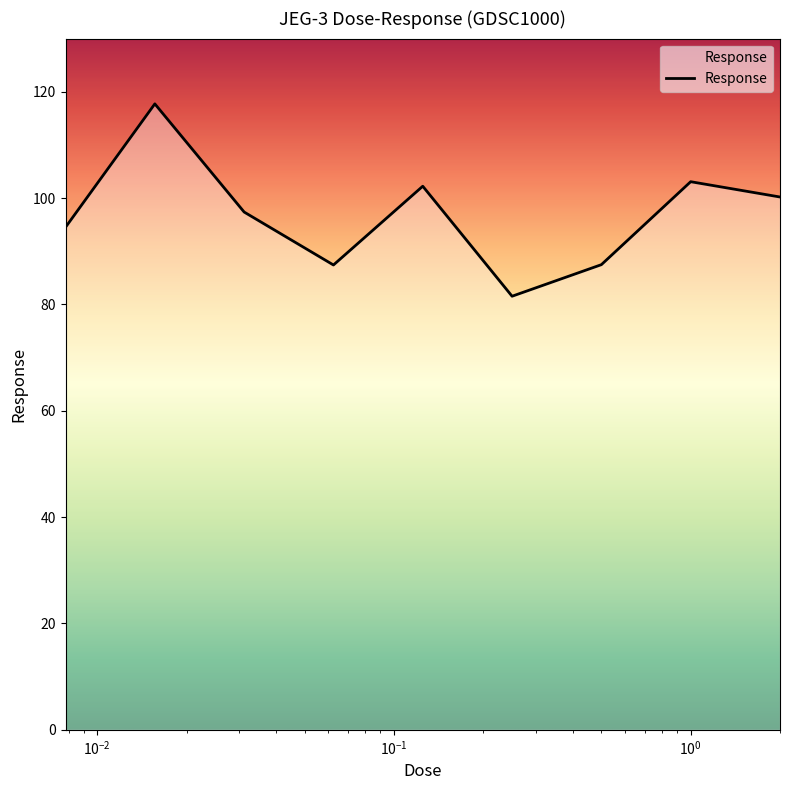

What is the minimum value shown in the chart?

81.5